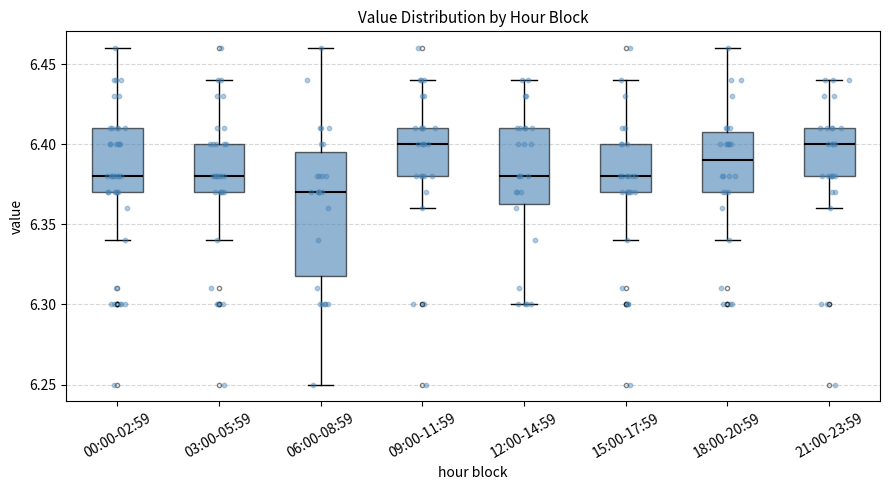

Where is the upper edge of the box for 00:00-02:59 on the y-axis? The values are not printed on the chart, so give them approximately, as read against the axis.

6.410